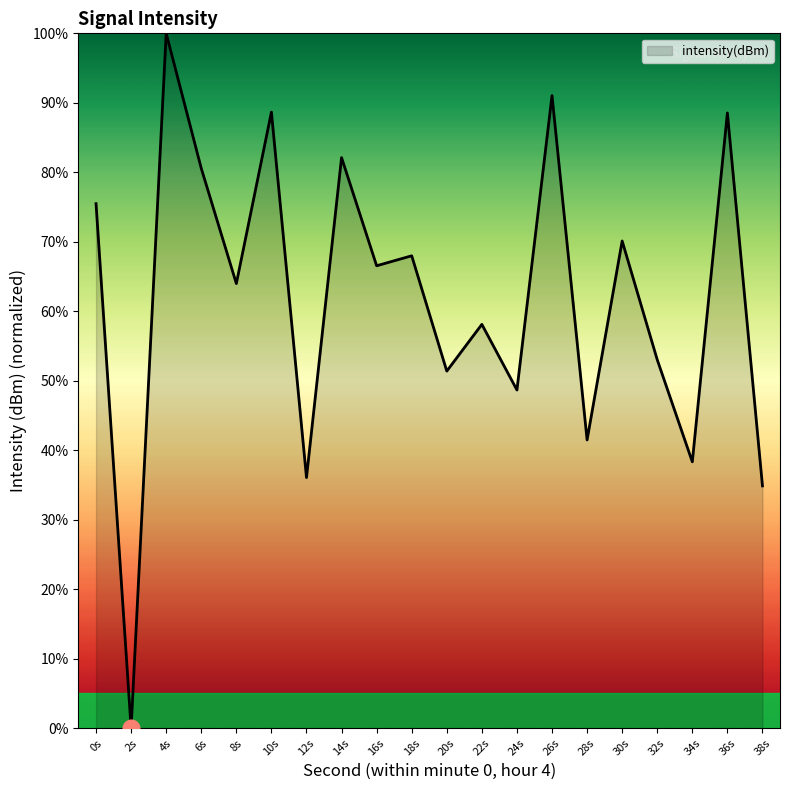

The chart shows a value of 64.0 at 8s. True or false?

True